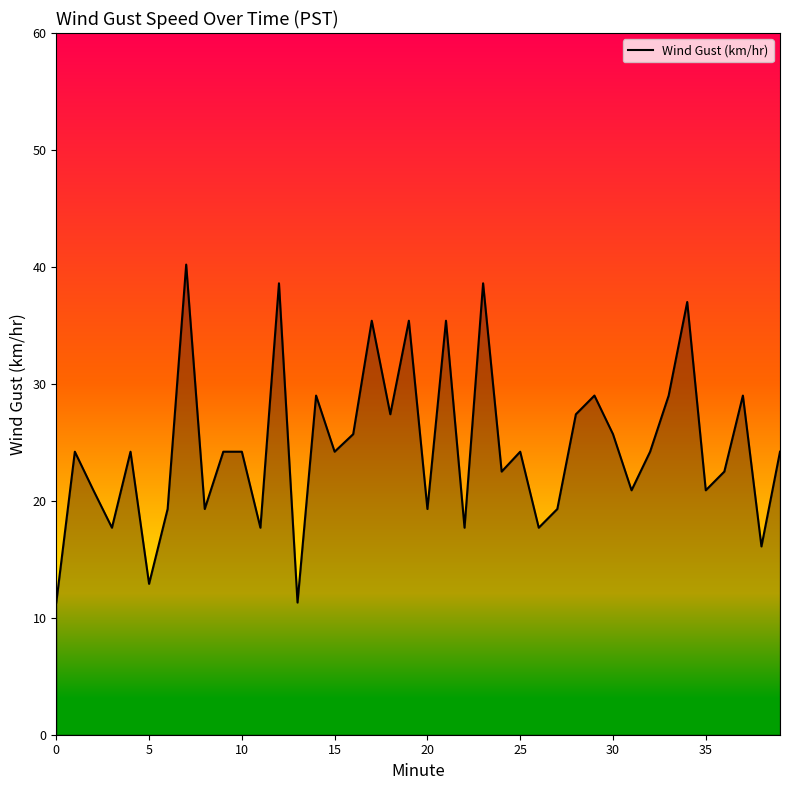

What is the difference between the maximum and minimum values?

28.9